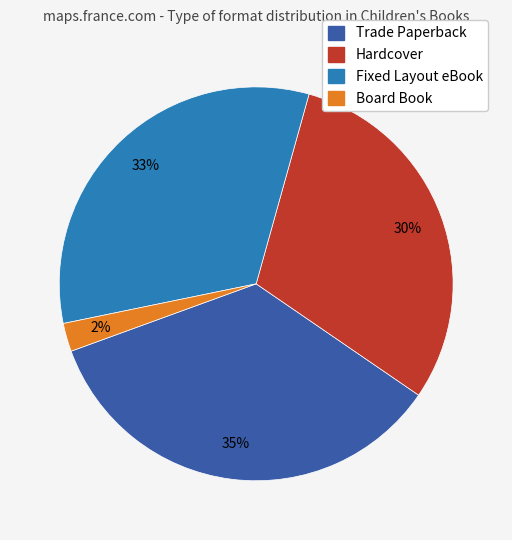

Which slice is the smallest?

Board Book